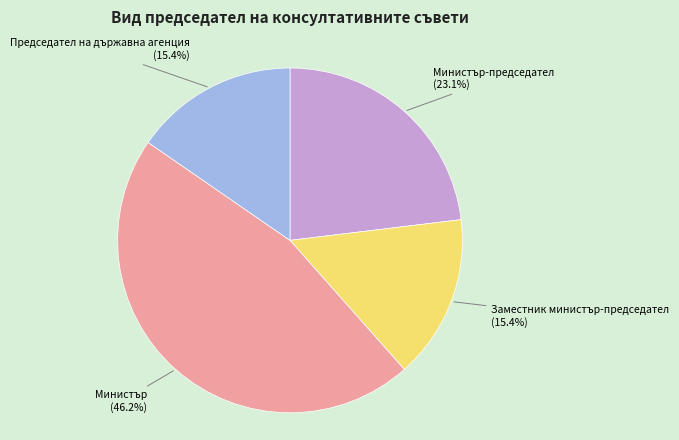

Does any single category account for the majority?

No